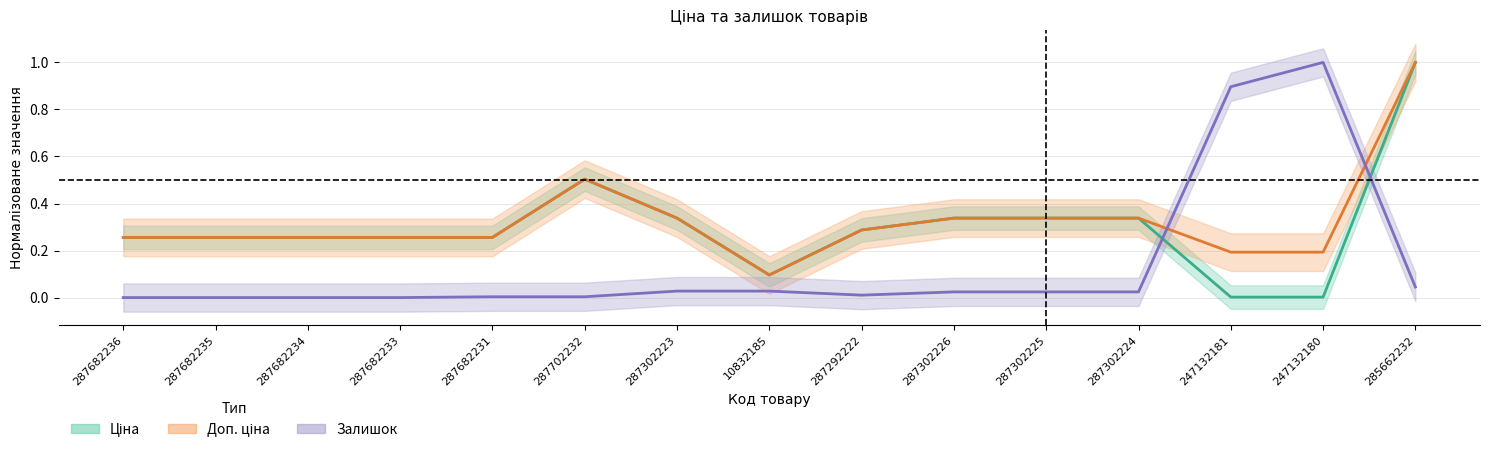

How many interior local valleys does the Доп. ціна series have?

1